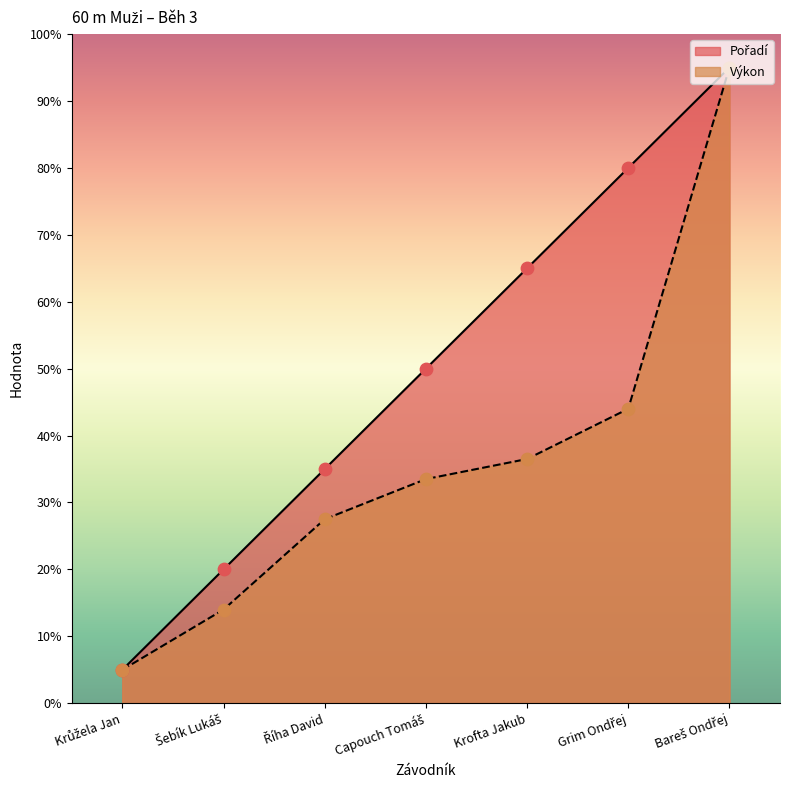

Which series contains the highest Y value?

Pořadí